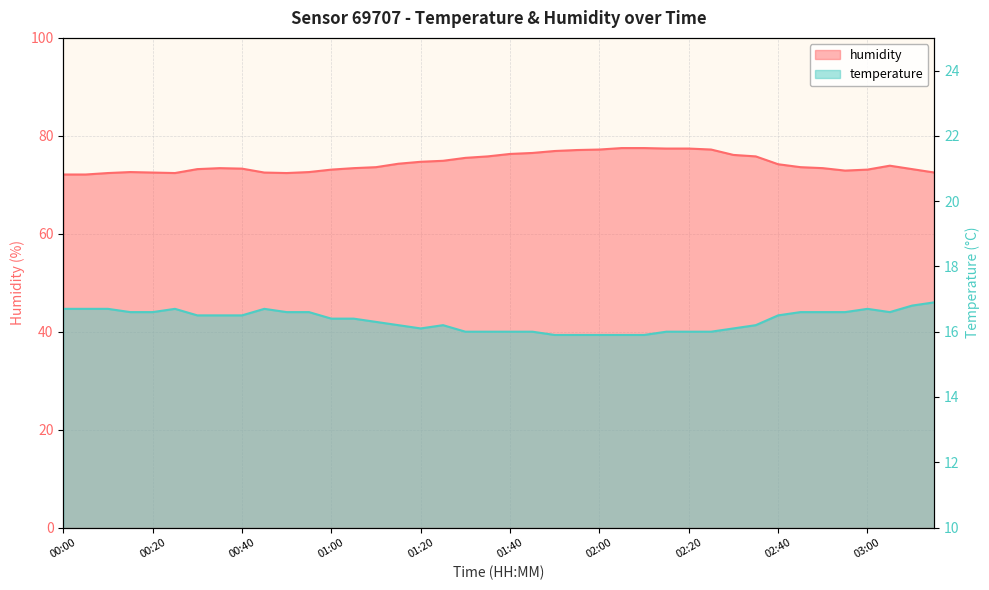

How many interior local peaks does the humidity series have?

3